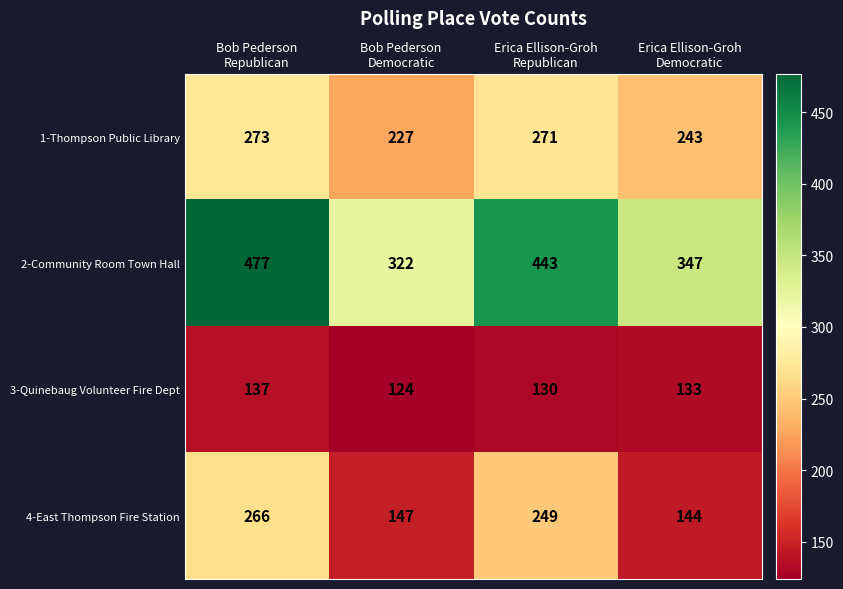

Reading right to left, extract all data points from this chart.

1-Thompson Public Library: 243	271	227	273
2-Community Room Town Hall: 347	443	322	477
3-Quinebaug Volunteer Fire Dept: 133	130	124	137
4-East Thompson Fire Station: 144	249	147	266